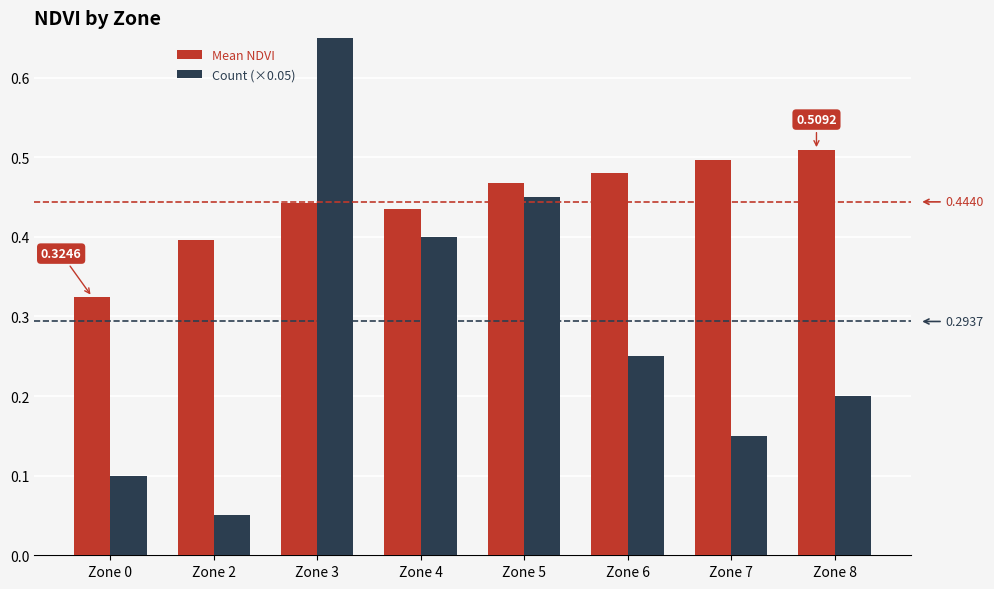

Between Zone 3 and Zone 7, which is larger?

Zone 7